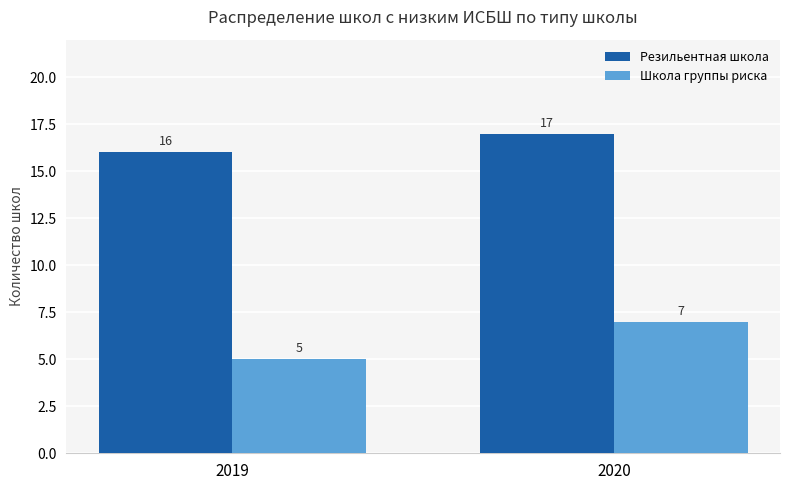

How many series are shown in this chart?

2